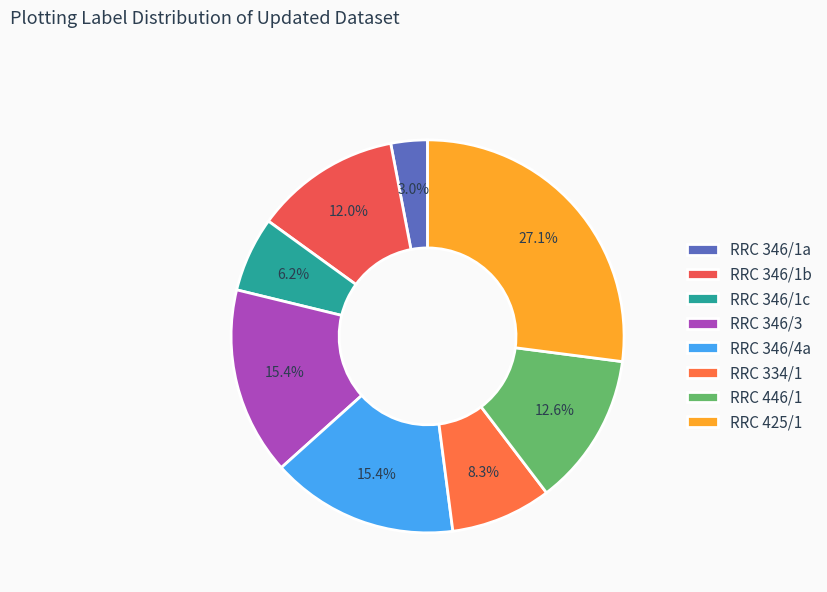

Count the number of slices in the pie.

8